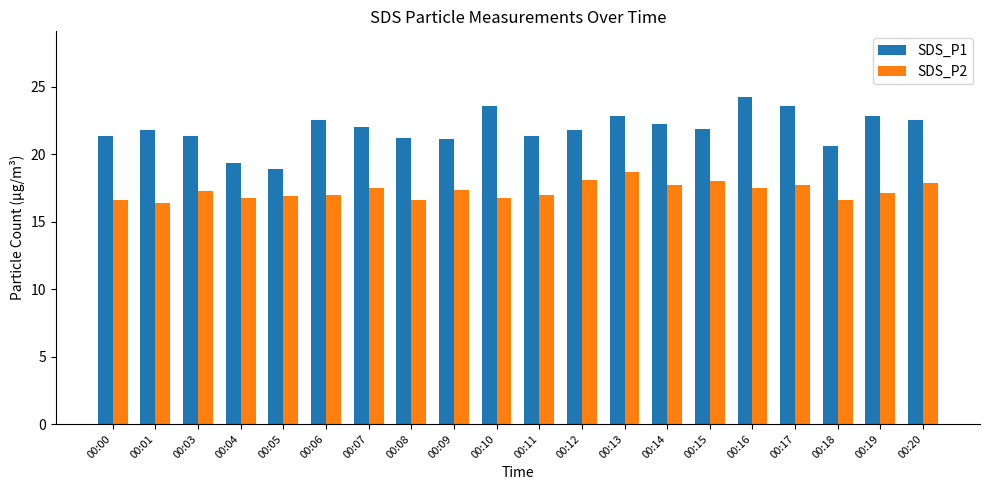

What is the difference between the highest and lowest values at 00:19?

5.7